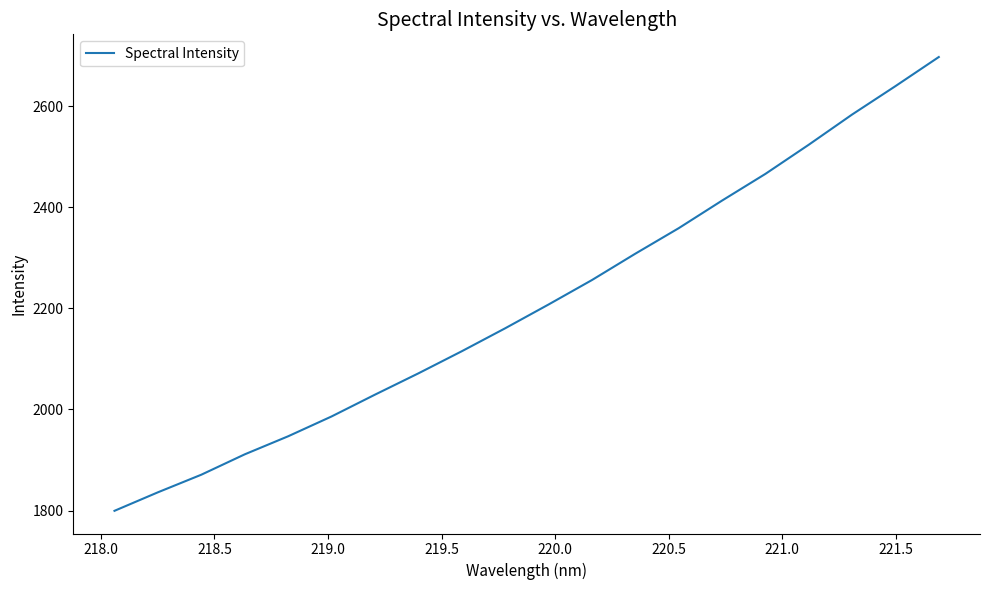

What is the difference between the maximum and minimum values?

897.6